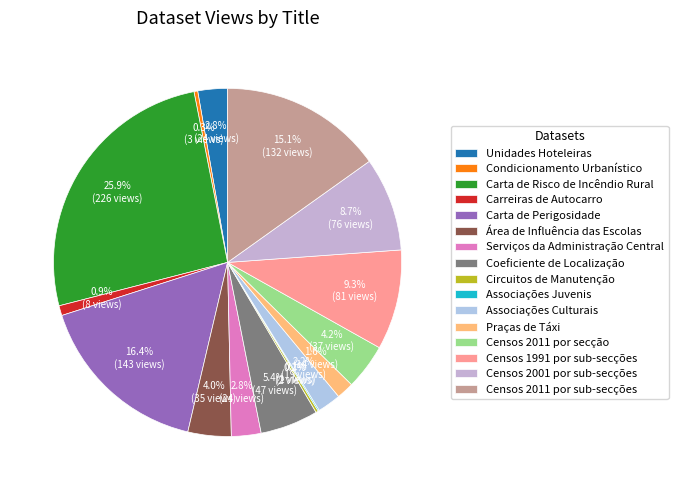

How much of the chart is everything except Carta de Risco de Incêndio Rural?

74.1%